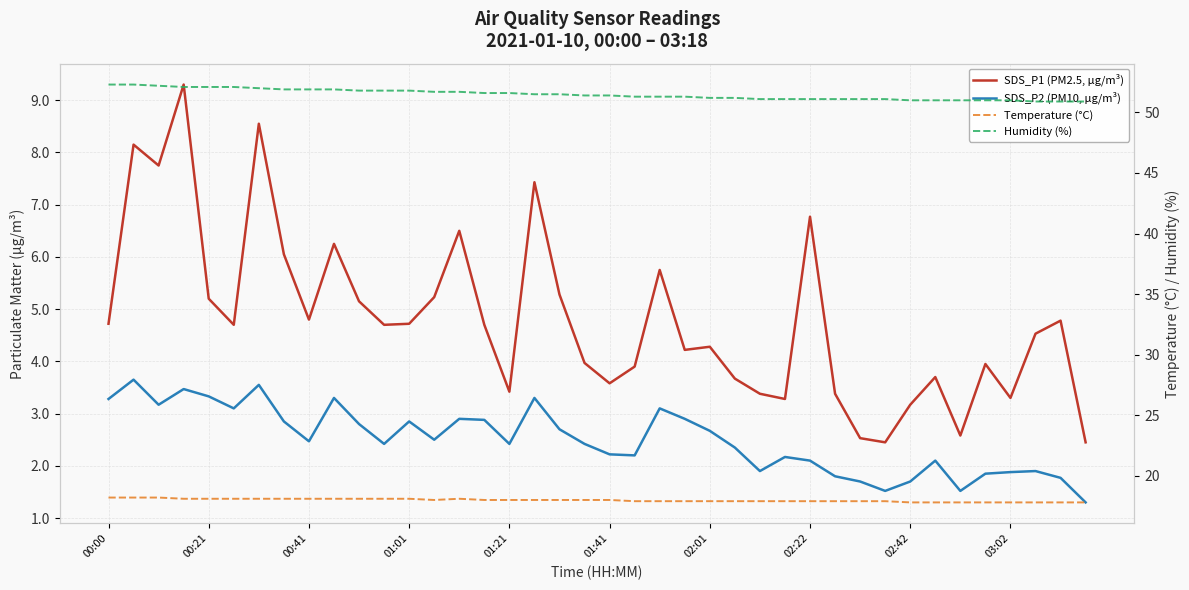

What is the difference between the maximum and minimum values in the SDS_P2 (PM10, µg/m³) series?

2.3